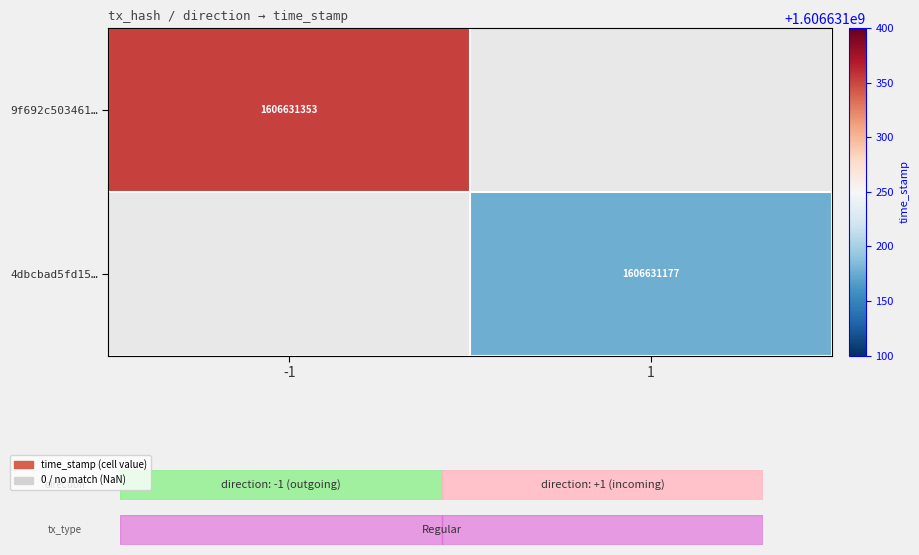

True or false: 9f692c5034613c69def086cda667e7d32ca9831 has a value of 2301106561 at time_stamp.

False